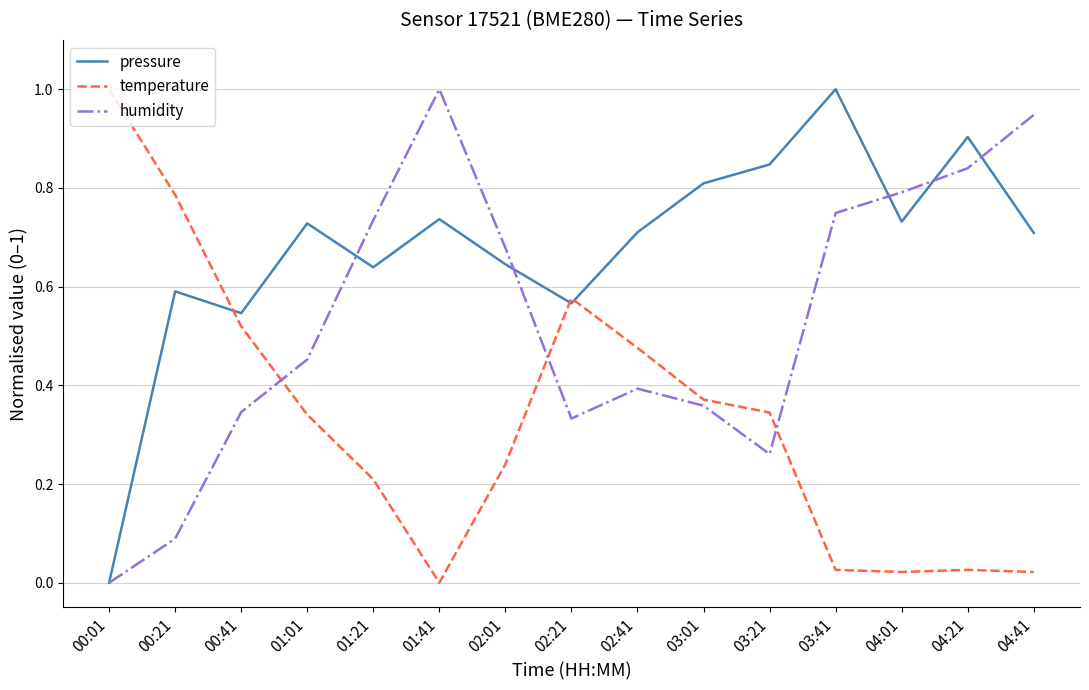

Where is humidity nearest to the value 0?

00:01